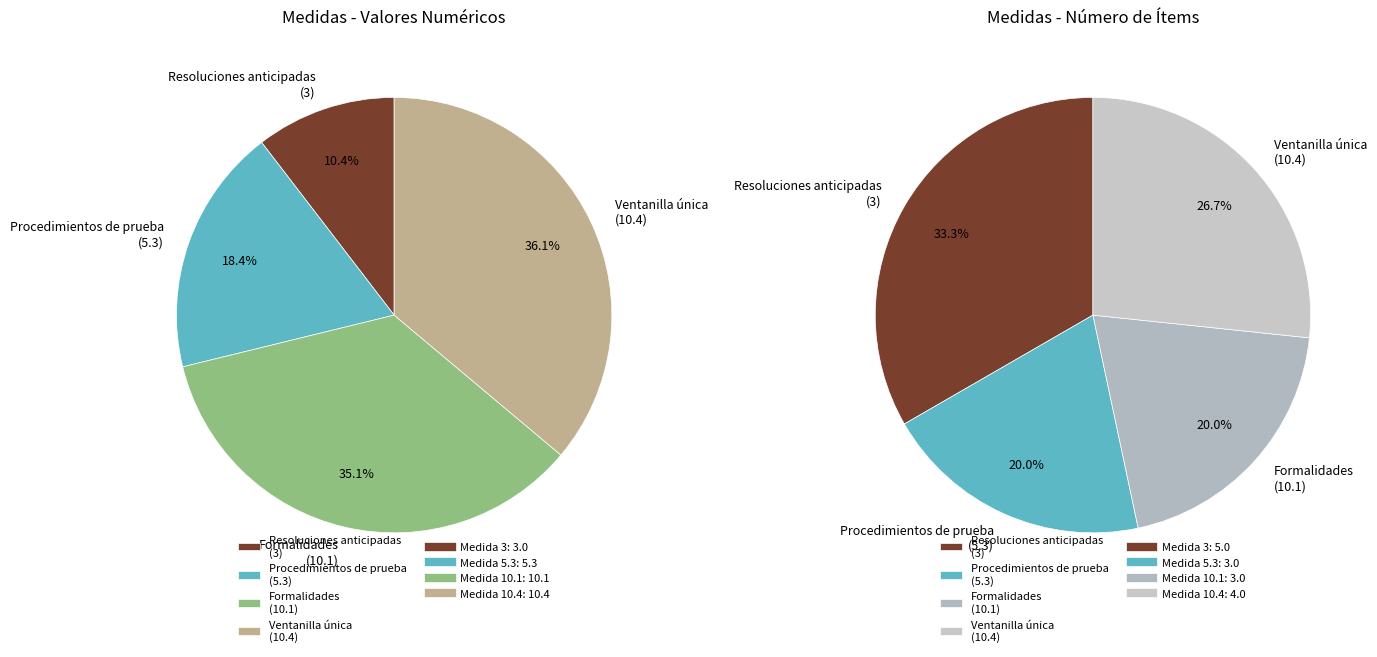

How many segments does this pie chart have?

4